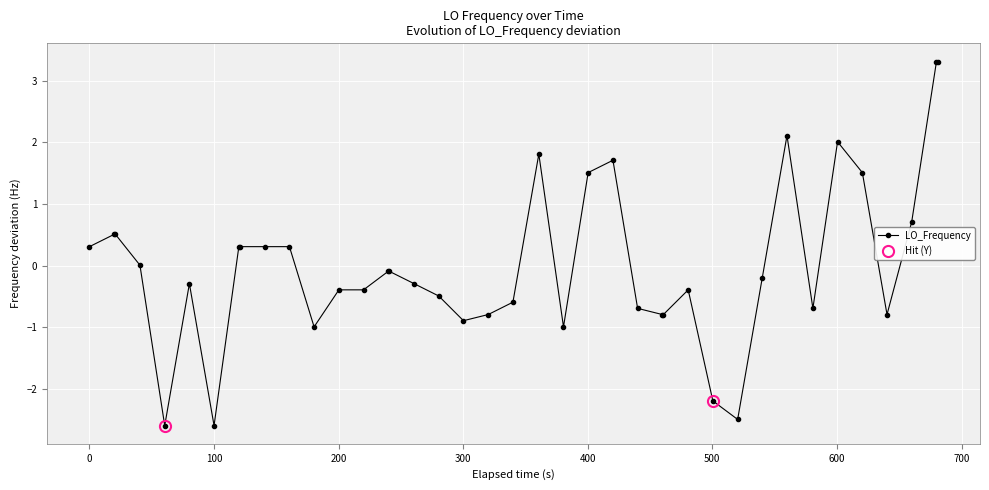

What is the minimum value for LO_Frequency?

-2.6